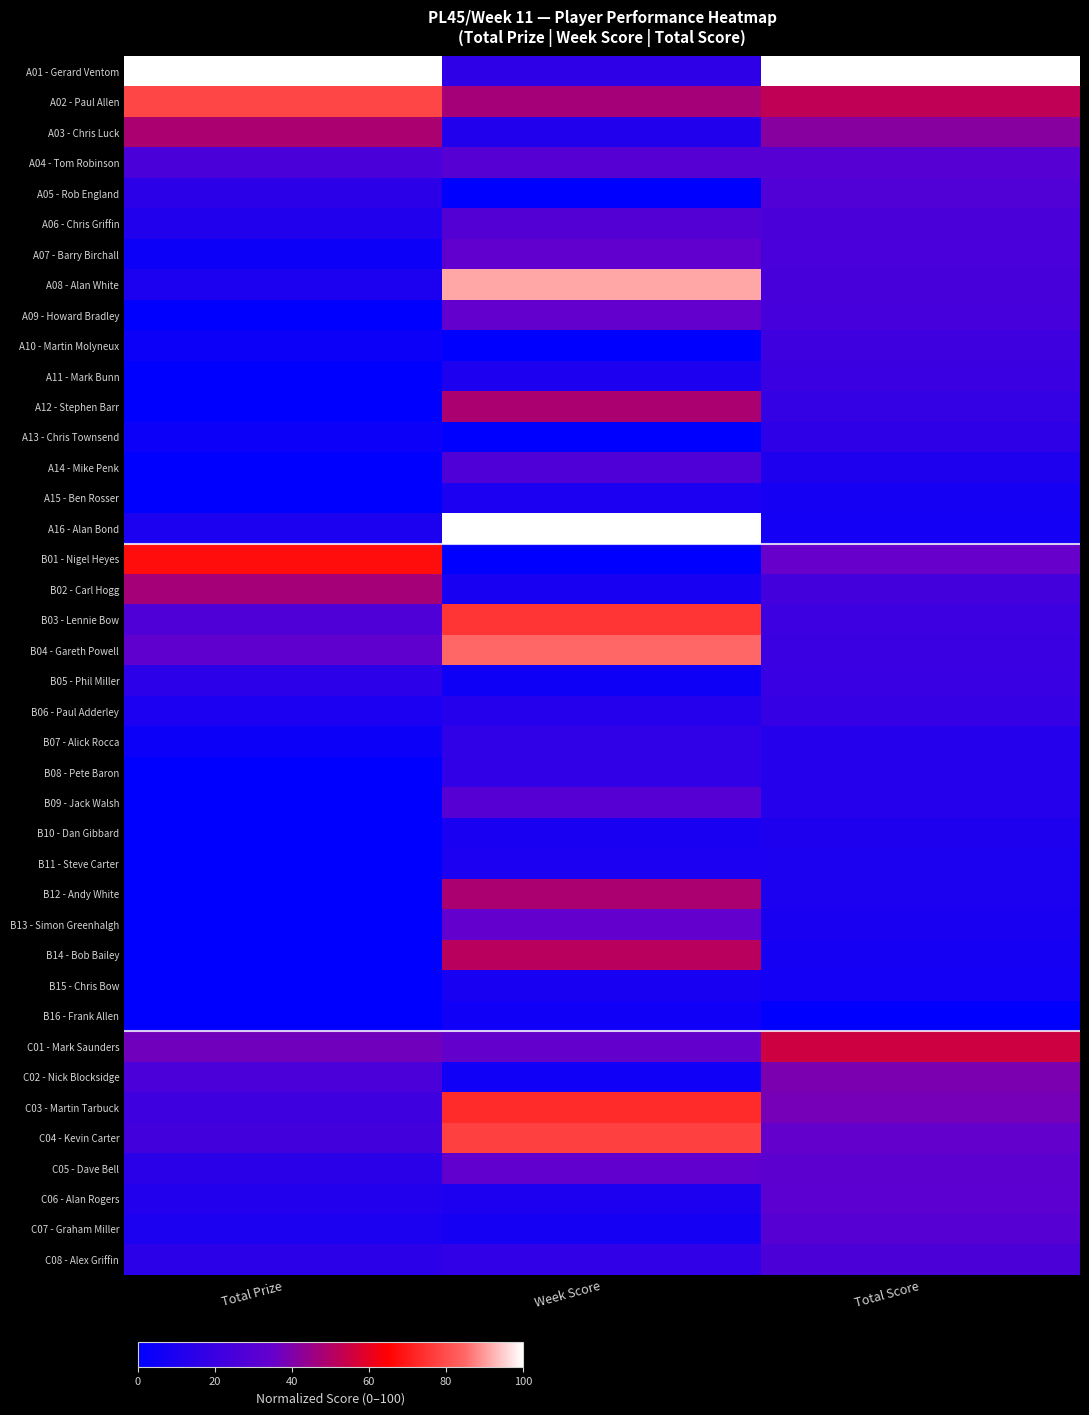

Reading left to right, list all the values displayed in this chart.

A01 - Gerard Ventom: Total Prize=100.0	Week Score=16.2	Total Score=100.0
A02 - Paul Allen: Total Prize=78.6	Week Score=47.5	Total Score=52.5
A03 - Chris Luck: Total Prize=48.6	Week Score=11.6	Total Score=41.6
A04 - Tom Robinson: Total Prize=25.7	Week Score=30.1	Total Score=29.8
A05 - Rob England: Total Prize=15.0	Week Score=0.0	Total Score=27.8
A06 - Chris Griffin: Total Prize=11.4	Week Score=28.6	Total Score=25.8
A07 - Barry Birchall: Total Prize=5.0	Week Score=33.3	Total Score=25.2
A08 - Alan White: Total Prize=10.0	Week Score=91.1	Total Score=24.7
A09 - Howard Bradley: Total Prize=0.0	Week Score=34.3	Total Score=24.1
A10 - Martin Molyneux: Total Prize=5.0	Week Score=0.0	Total Score=21.7
A11 - Mark Bunn: Total Prize=0.0	Week Score=10.5	Total Score=20.2
A12 - Stephen Barr: Total Prize=0.0	Week Score=48.6	Total Score=18.1
A13 - Chris Townsend: Total Prize=5.0	Week Score=0.0	Total Score=16.0
A14 - Mike Penk: Total Prize=0.0	Week Score=27.2	Total Score=10.8
A15 - Ben Rosser: Total Prize=0.0	Week Score=9.5	Total Score=7.6
A16 - Alan Bond: Total Prize=10.0	Week Score=100.0	Total Score=6.8
B01 - Nigel Heyes: Total Prize=67.5	Week Score=0.0	Total Score=35.5
B02 - Carl Hogg: Total Prize=47.5	Week Score=8.3	Total Score=23.6
B03 - Lennie Bow: Total Prize=27.0	Week Score=75.1	Total Score=21.2
B04 - Gareth Powell: Total Prize=33.0	Week Score=85.0	Total Score=20.4
B05 - Phil Miller: Total Prize=15.5	Week Score=5.3	Total Score=19.3
B06 - Paul Adderley: Total Prize=9.5	Week Score=13.1	Total Score=18.6
B07 - Alick Rocca: Total Prize=5.0	Week Score=16.6	Total Score=13.2
B08 - Pete Baron: Total Prize=0.0	Week Score=17.1	Total Score=12.9
B09 - Jack Walsh: Total Prize=0.0	Week Score=30.1	Total Score=12.6
B10 - Dan Gibbard: Total Prize=0.0	Week Score=8.7	Total Score=10.9
B11 - Steve Carter: Total Prize=0.0	Week Score=9.5	Total Score=10.0
B12 - Andy White: Total Prize=0.0	Week Score=48.7	Total Score=9.8
B13 - Simon Greenhalgh: Total Prize=0.0	Week Score=34.3	Total Score=9.2
B14 - Bob Bailey: Total Prize=0.0	Week Score=51.4	Total Score=7.8
B15 - Chris Bow: Total Prize=0.0	Week Score=8.2	Total Score=7.4
B16 - Frank Allen: Total Prize=0.0	Week Score=5.7	Total Score=0.0
C01 - Mark Saunders: Total Prize=37.5	Week Score=34.4	Total Score=55.2
C02 - Nick Blocksidge: Total Prize=26.1	Week Score=5.7	Total Score=39.4
C03 - Martin Tarbuck: Total Prize=21.6	Week Score=73.3	Total Score=38.0
C04 - Kevin Carter: Total Prize=22.7	Week Score=77.4	Total Score=34.4
C05 - Dave Bell: Total Prize=14.5	Week Score=33.3	Total Score=31.7
C06 - Alan Rogers: Total Prize=11.9	Week Score=10.5	Total Score=31.3
C07 - Graham Miller: Total Prize=10.0	Week Score=7.5	Total Score=29.8
C08 - Alex Griffin: Total Prize=15.0	Week Score=17.1	Total Score=26.4